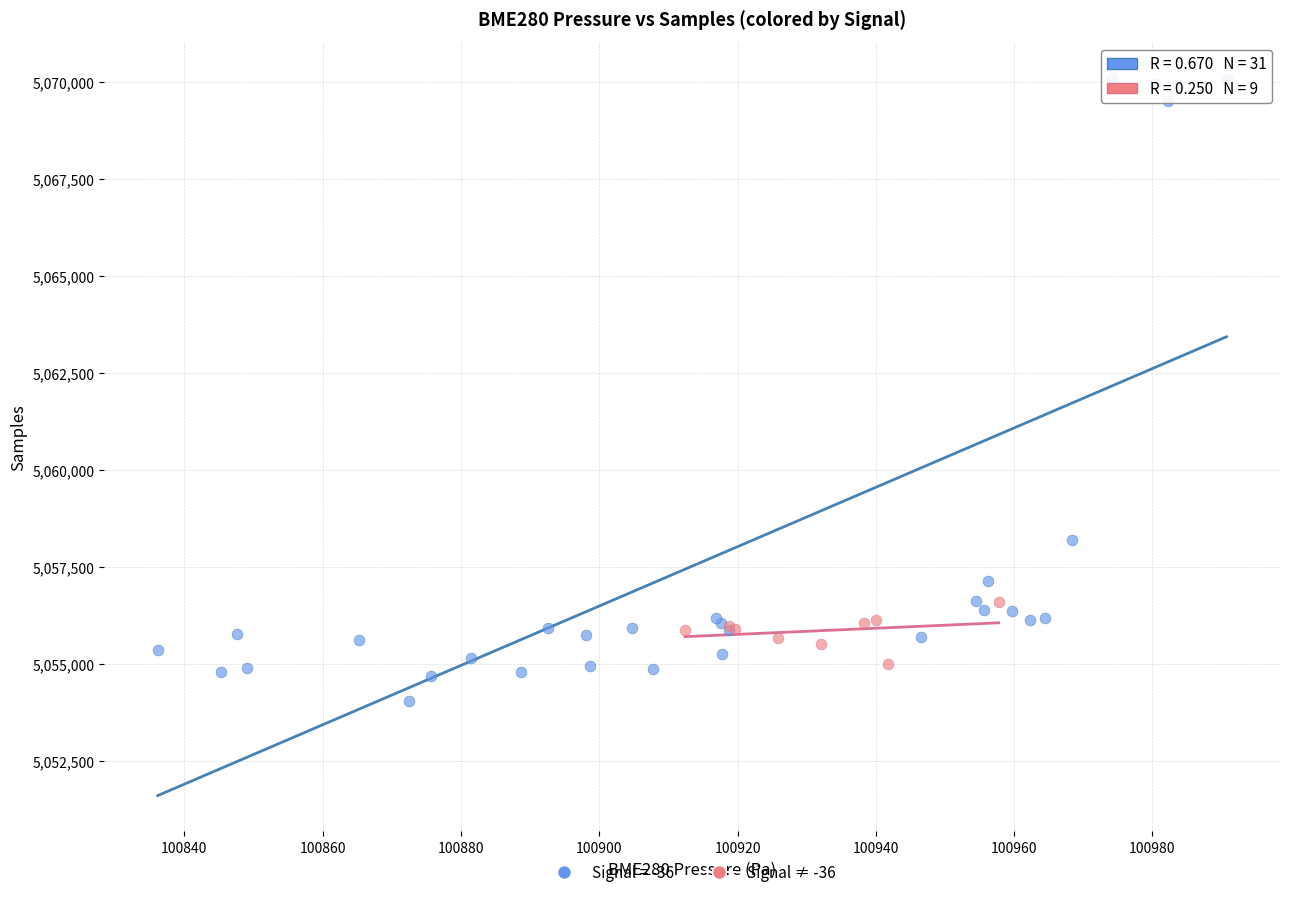

Which series has the largest Y range (max minus min)?

Signal = -36